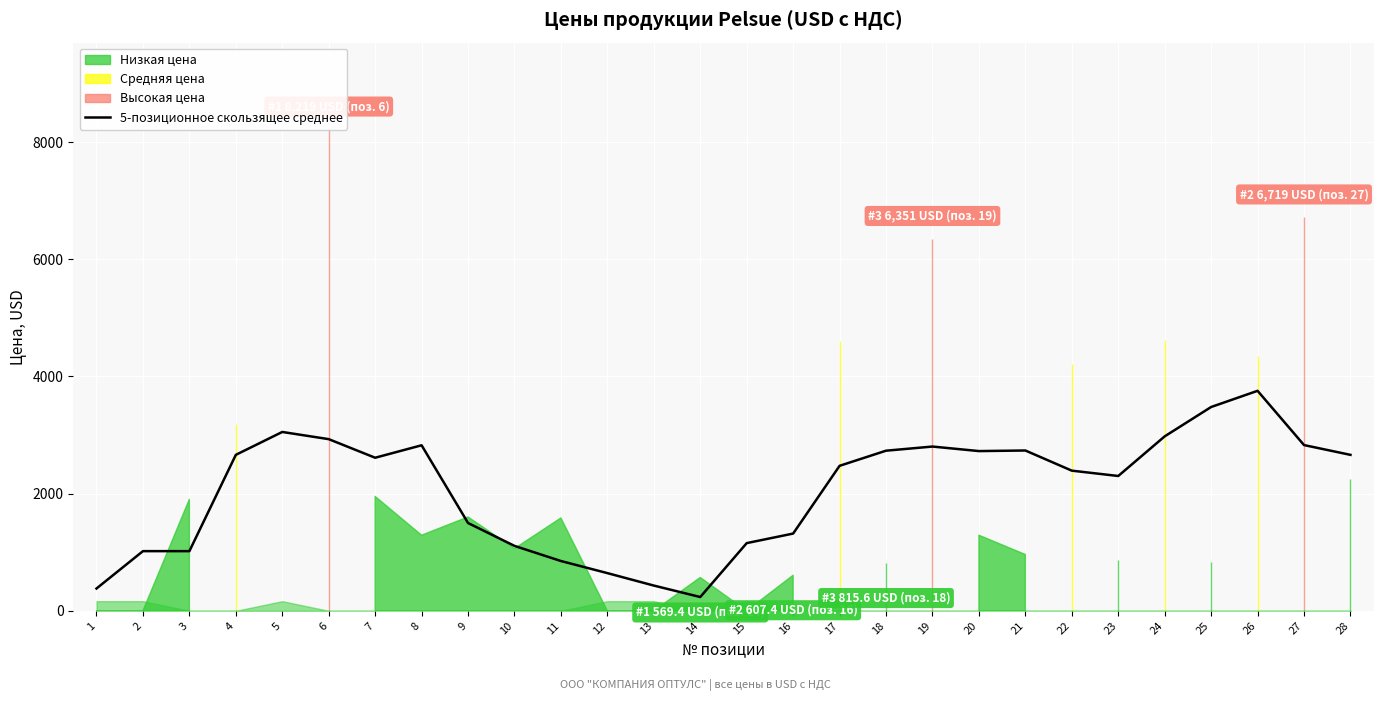

How many values are below 2612?

14